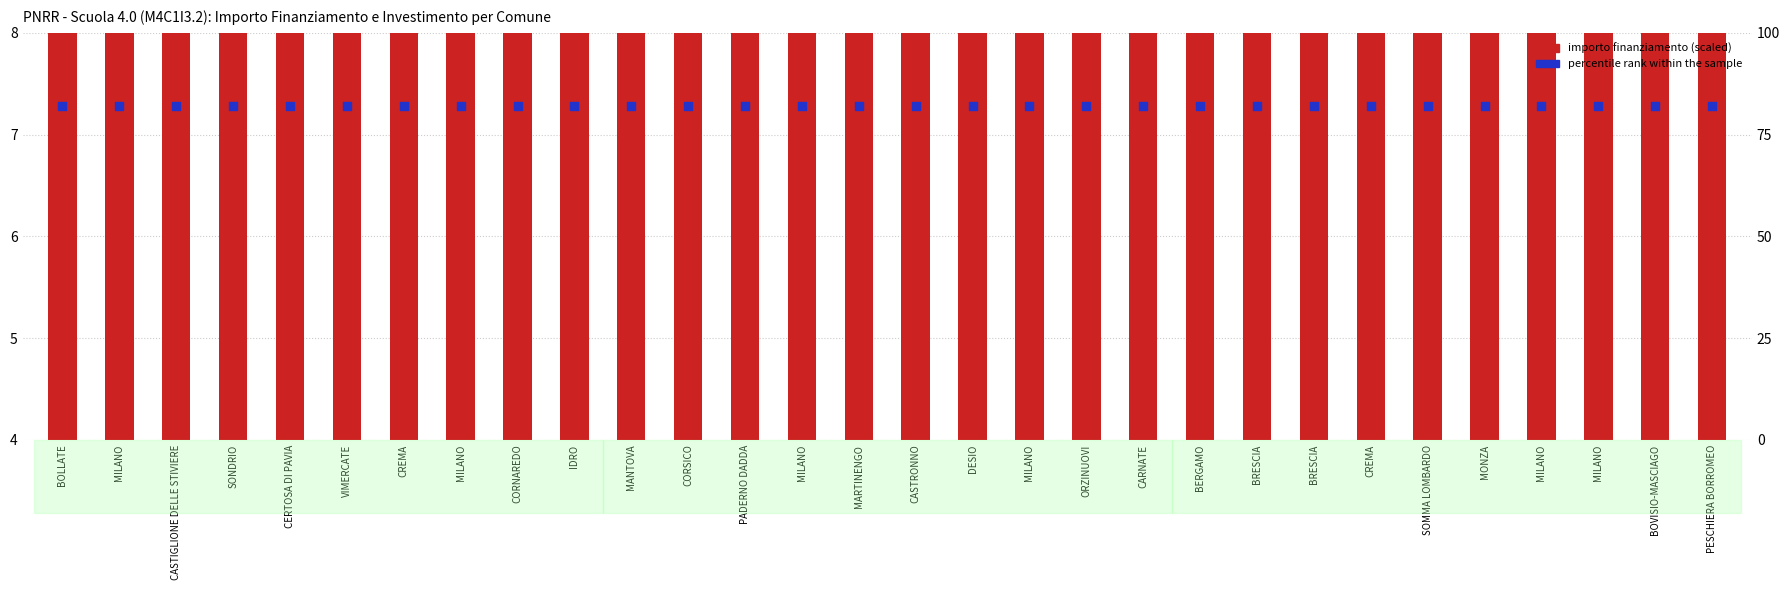

Which series reaches the maximum Y coordinate?

percentile rank within the sample